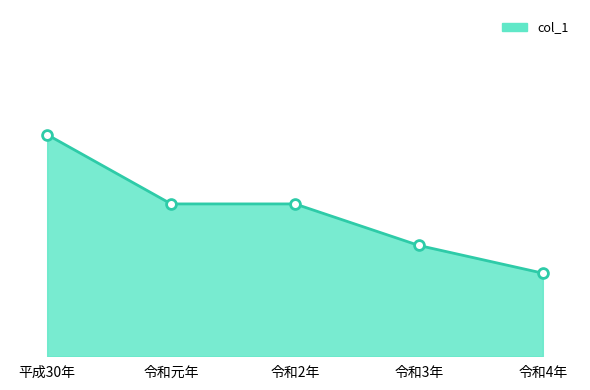

Does the chart have visible grid lines?

No